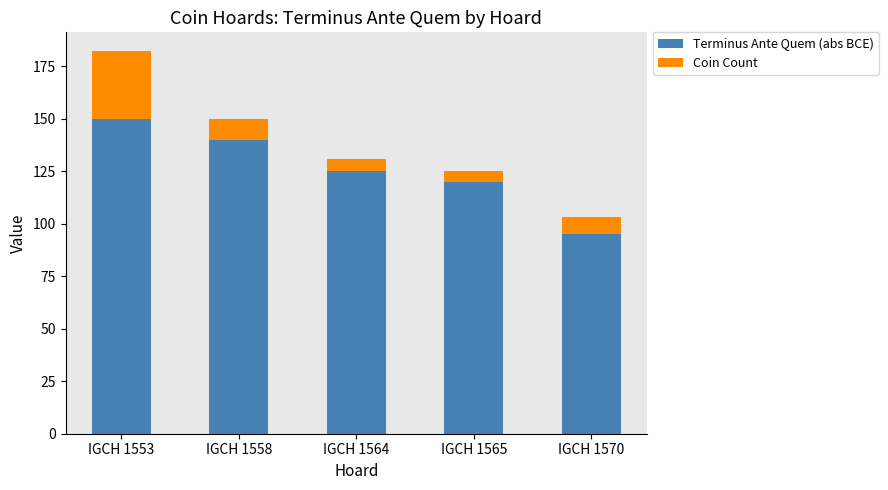

List the labels in order of Terminus Ante Quem (abs BCE) value, smallest first.

IGCH 1570, IGCH 1565, IGCH 1564, IGCH 1558, IGCH 1553